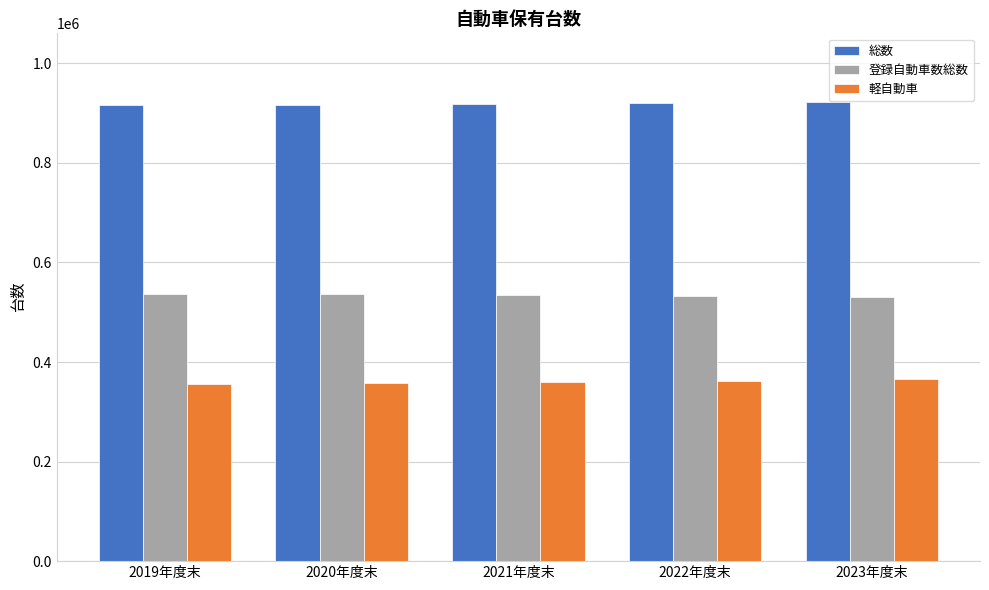

What is the greatest value displayed?

921920